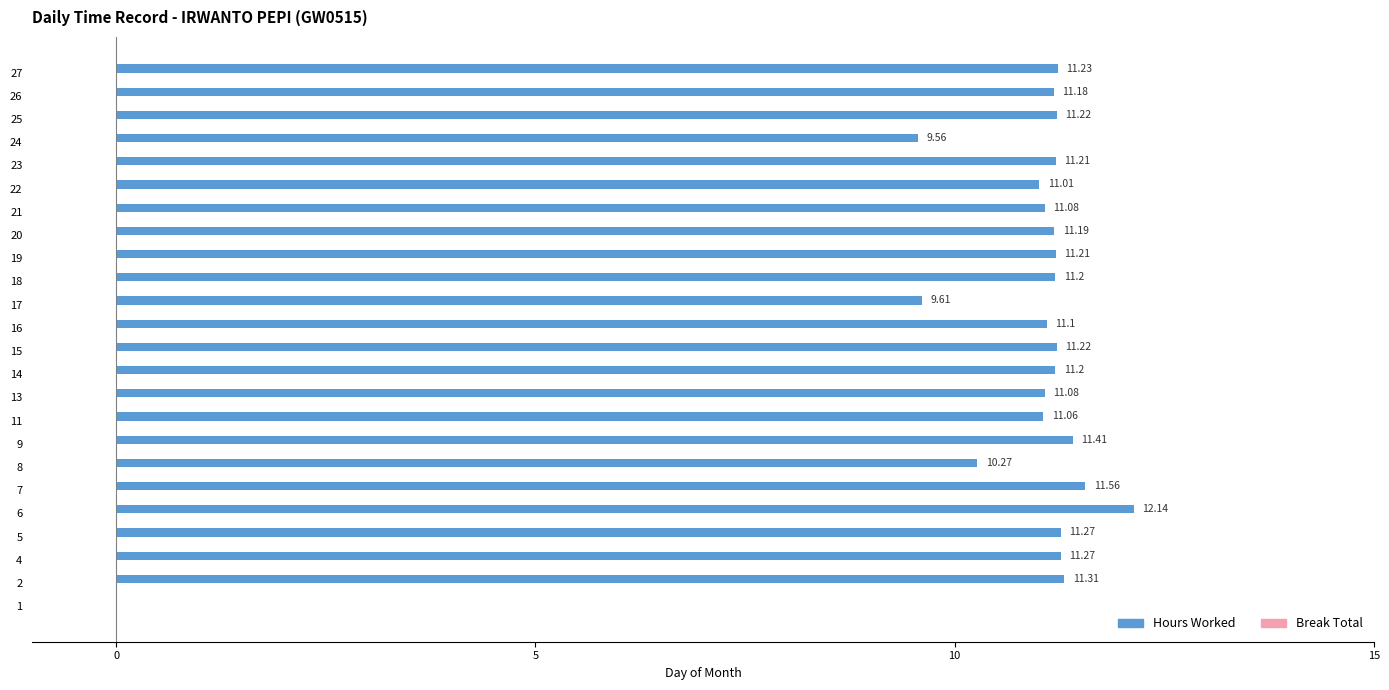

Which has a higher value, 26 or 13?

26